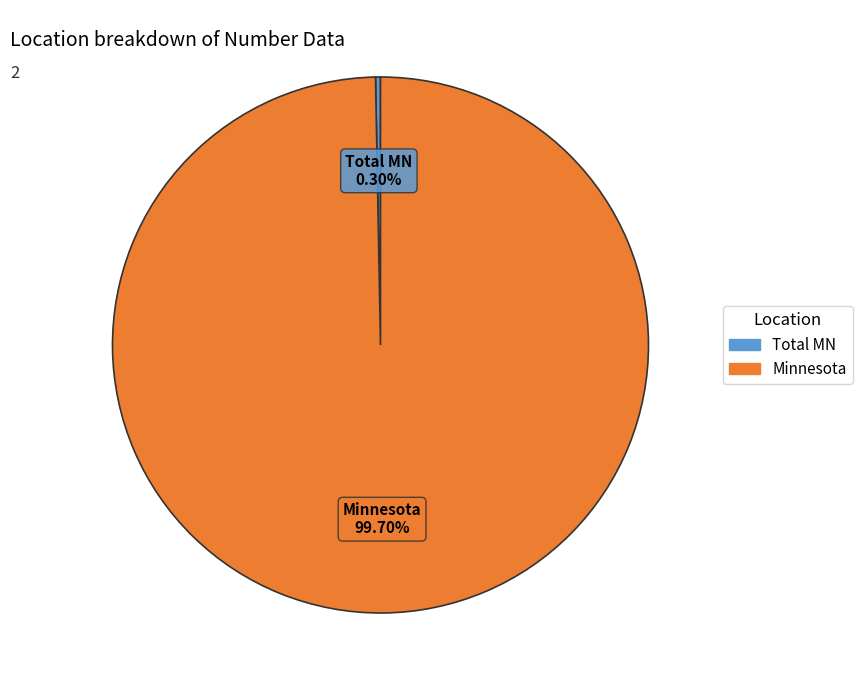

What percentage is NOT represented by Minnesota?

0.3%